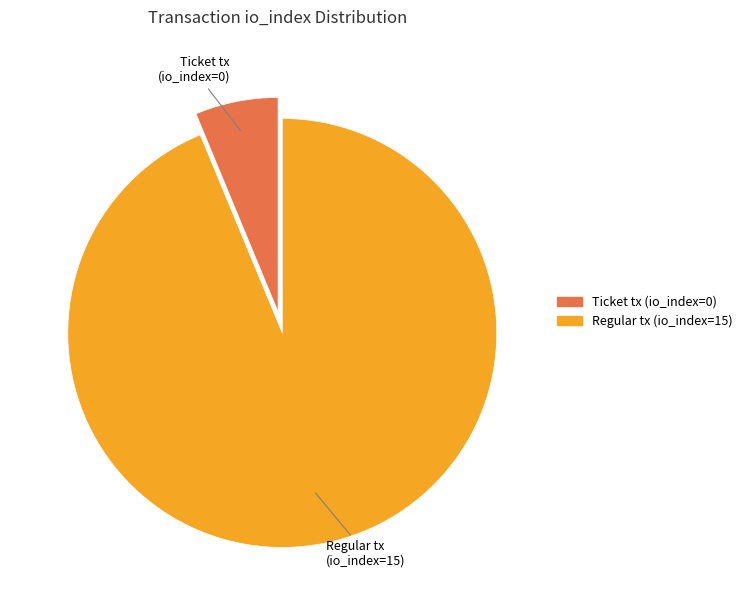

Is there any slice that represents more than half of the pie?

Yes